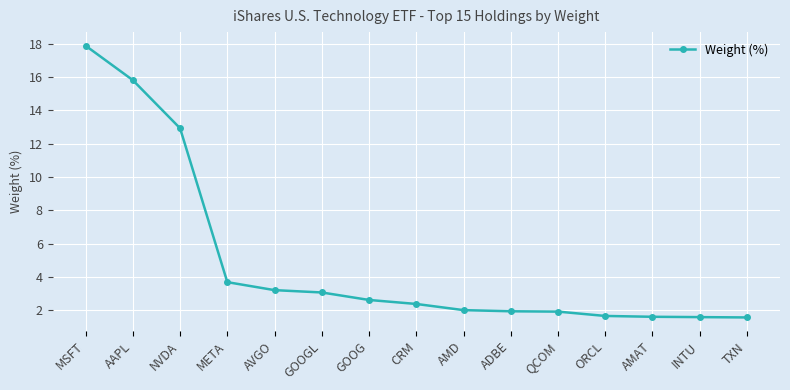

Is it true that the value at AMAT is 1.6?

True